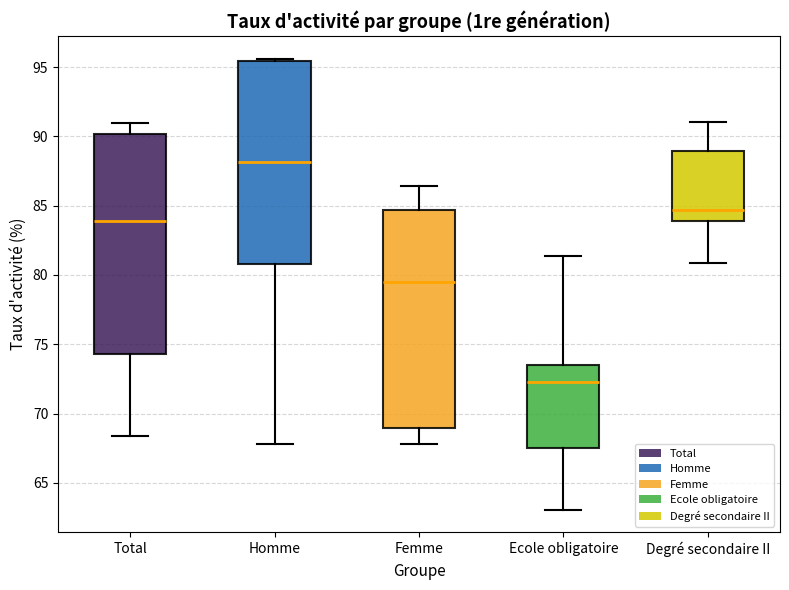

Reading left to right, read every box against the y-axis: the position of its median line, the range the box covers, and the ends of its whiskers. The values are not printed on the chart, so give them approximately, as read against the axis.

Total: median 84.0, box 74.5 to 90.0, whiskers 68.5 to 91.0
Homme: median 88.0, box 81.0 to 95.5, whiskers 68.0 to 95.5 (just above the box's upper edge)
Femme: median 79.5, box 69.0 to 84.5, whiskers 68.0 to 86.5
Ecole obligatoire: median 72.5, box 67.5 to 73.5, whiskers 63.0 to 81.5
Degré secondaire II: median 84.5, box 84.0 to 89.0, whiskers 81.0 to 91.0